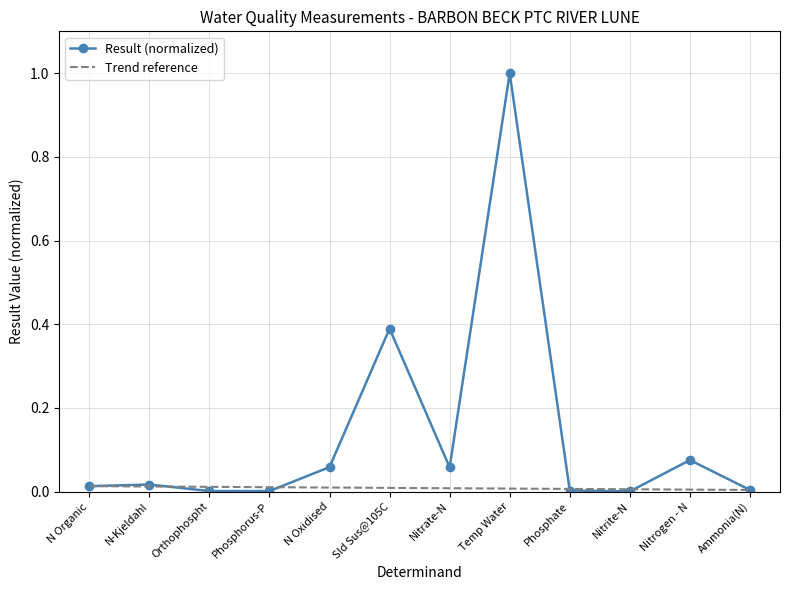

What is the difference between the second highest and second lowest values?

0.4